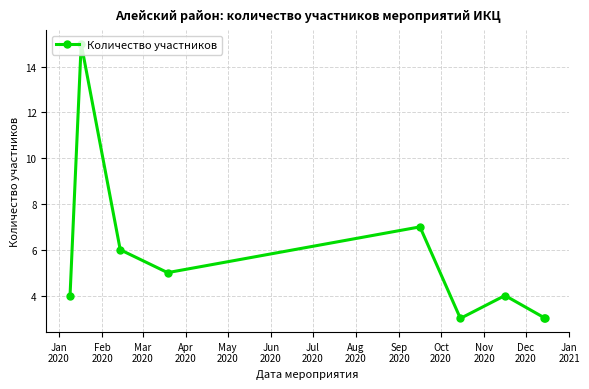

What is the average value?

6